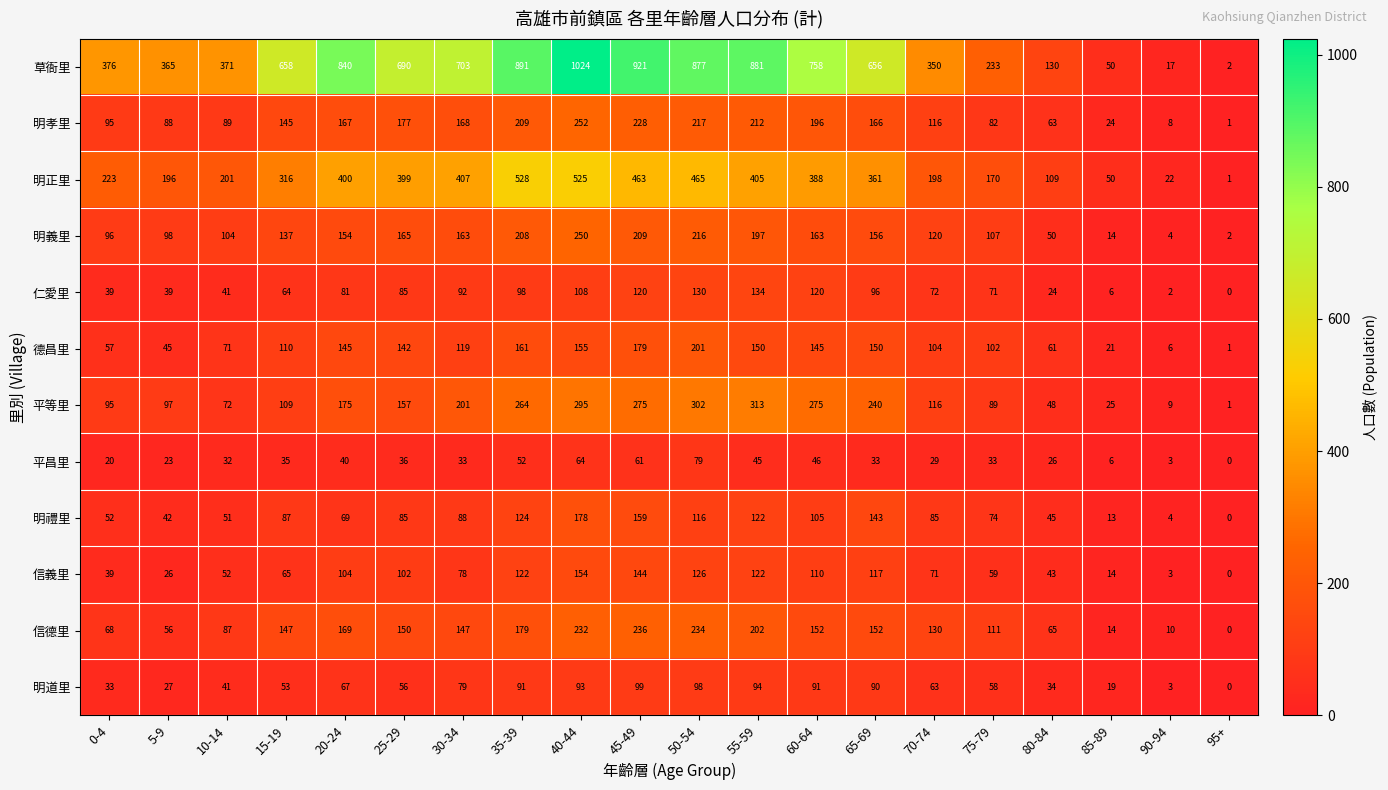

Which series changed the most between 0-4 and 60-64?

草衙里